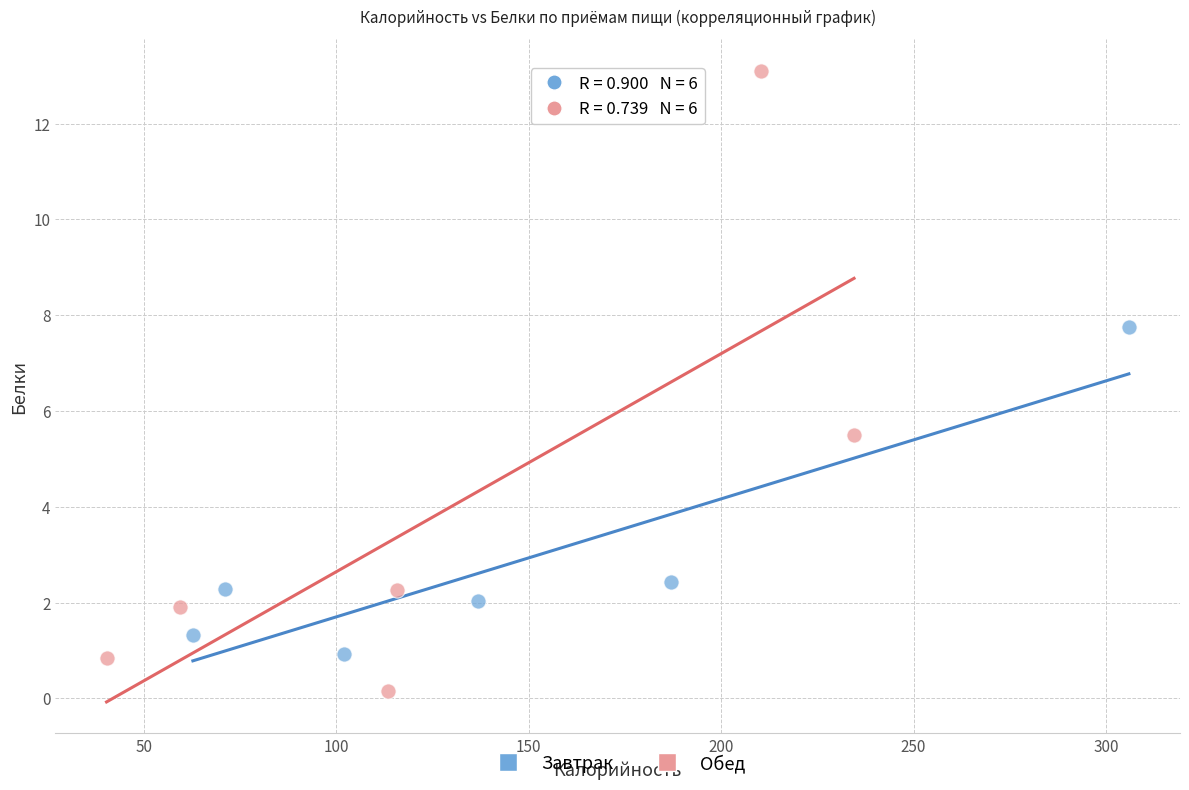

Which series reaches the maximum Y coordinate?

Обед